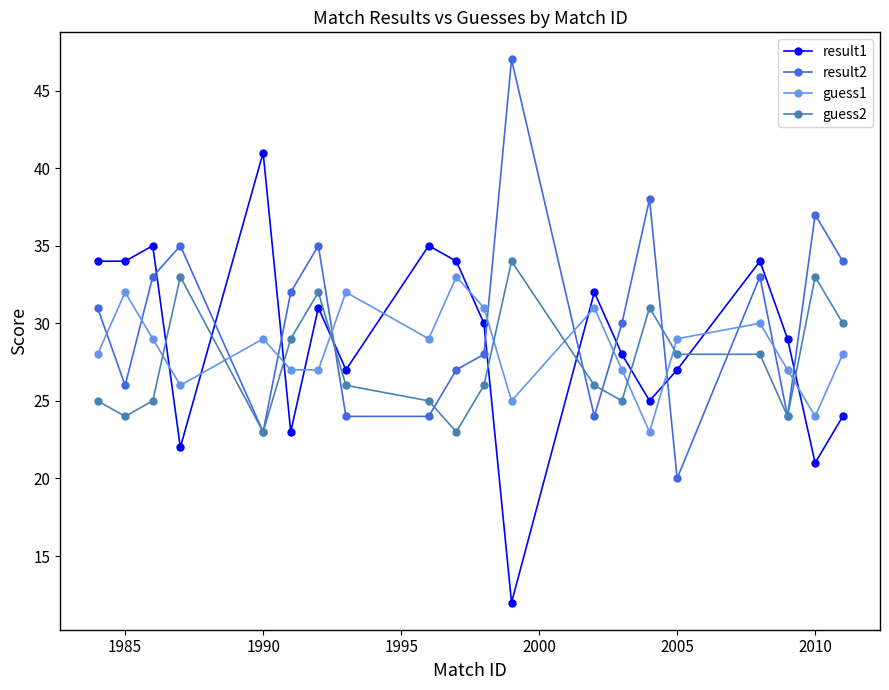

What is the maximum value shown in the chart?

47